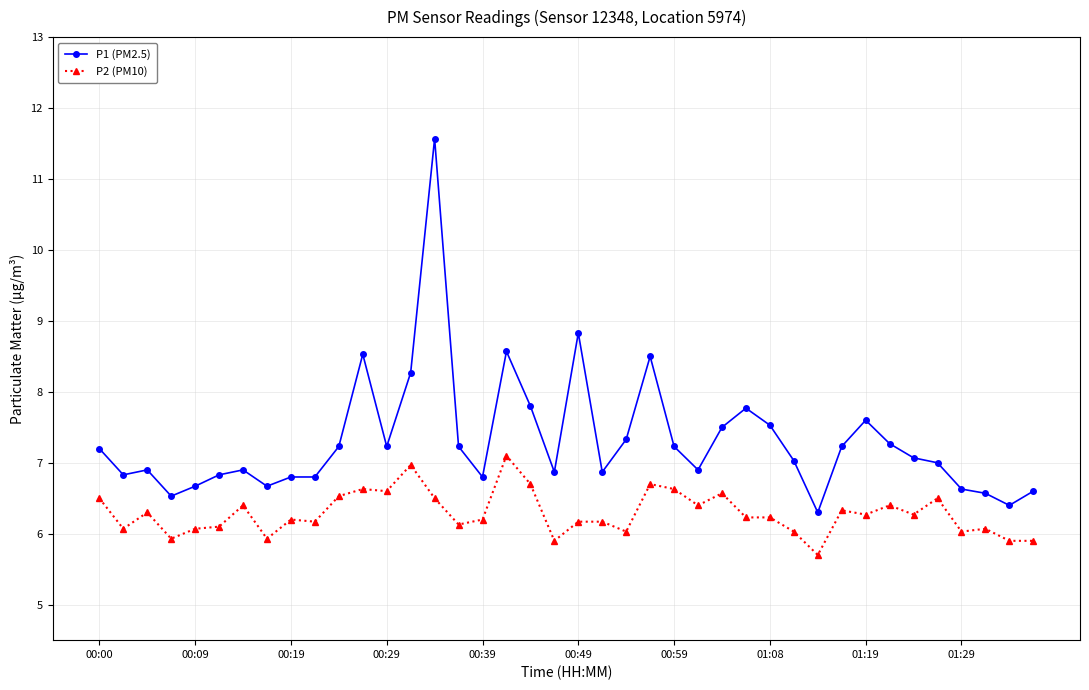

Rank the series by their average value, from lowest to highest.

P2 (PM10), P1 (PM2.5)